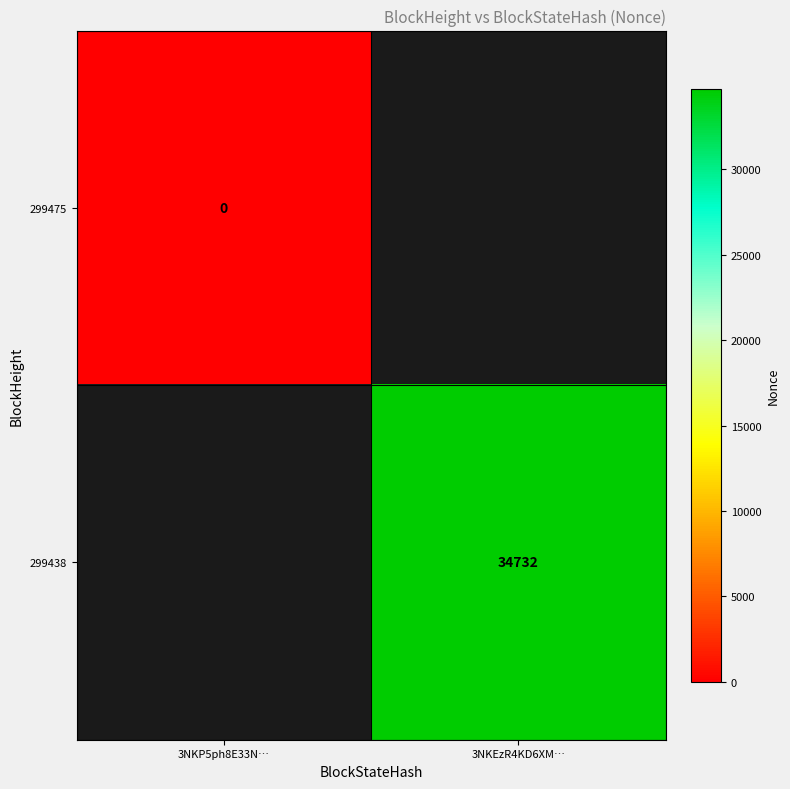

The 299438 series shows 14926 at 3NKEzR4KD6XM…. True or false?

False